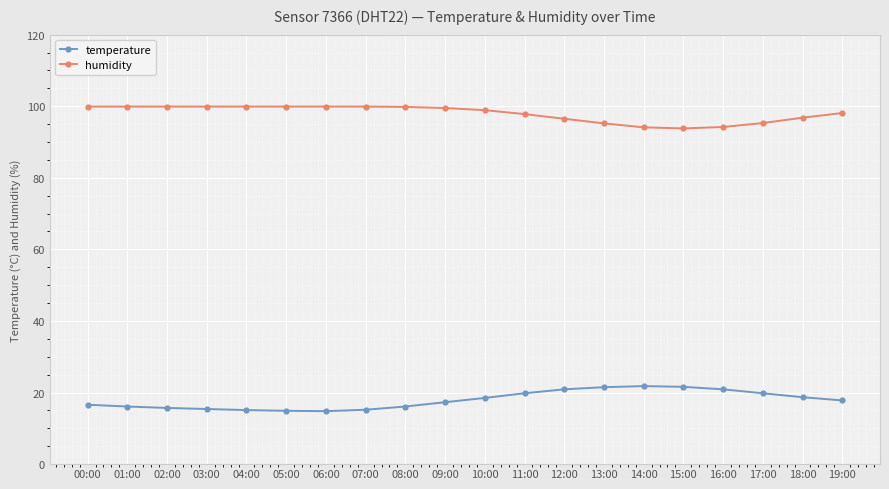

True or false: temperature and humidity cross at least once.

False